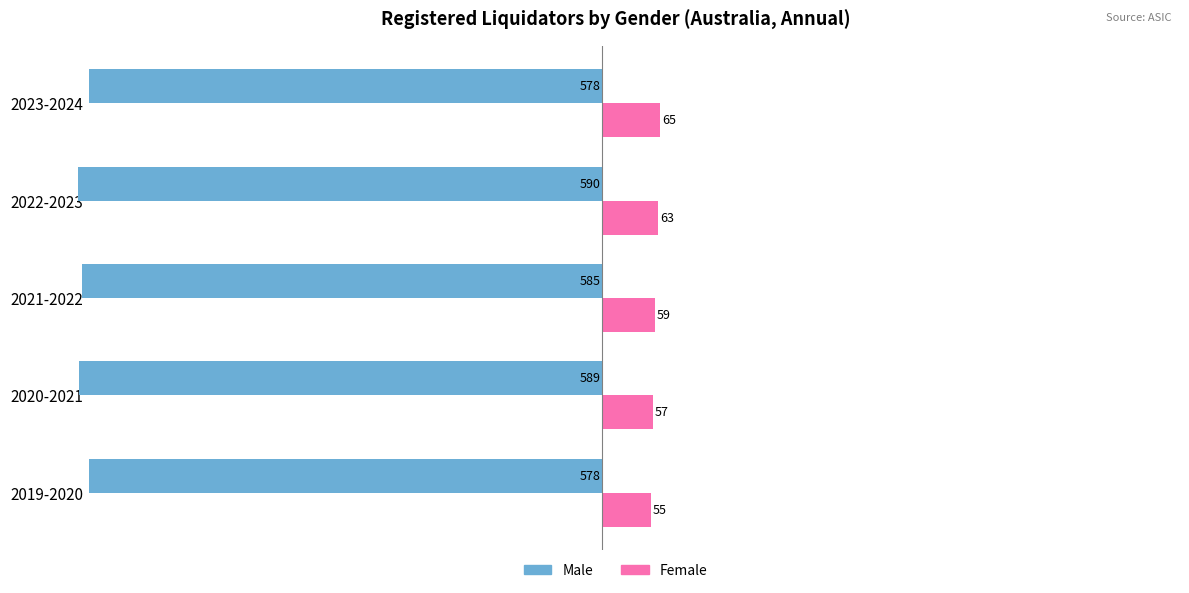

Which series has the widest spread of values?

Male